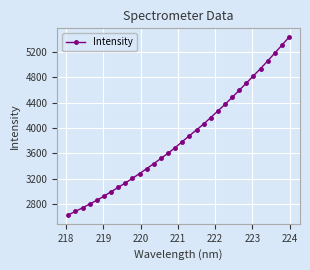

Does the chart have visible grid lines?

Yes